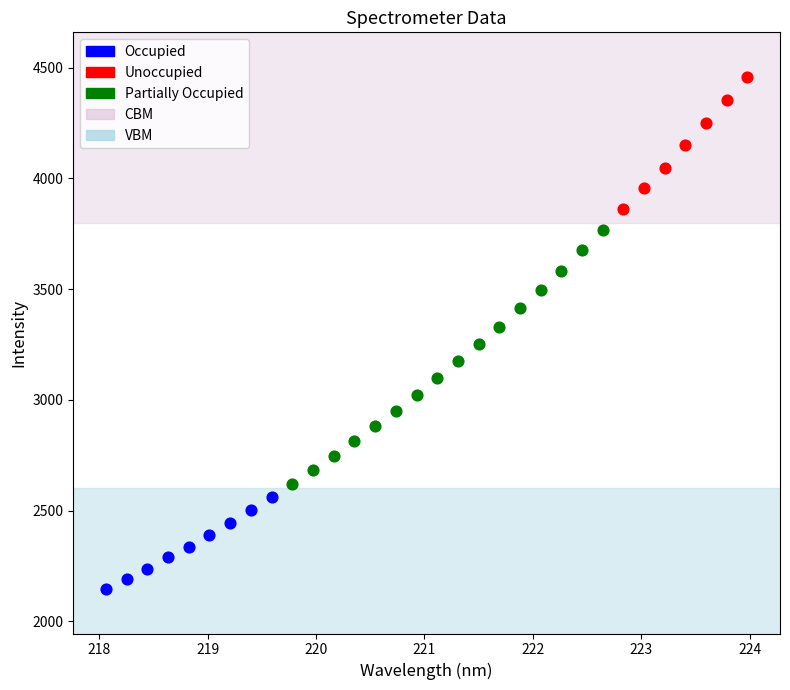

Which series reaches the minimum Y coordinate?

Occupied